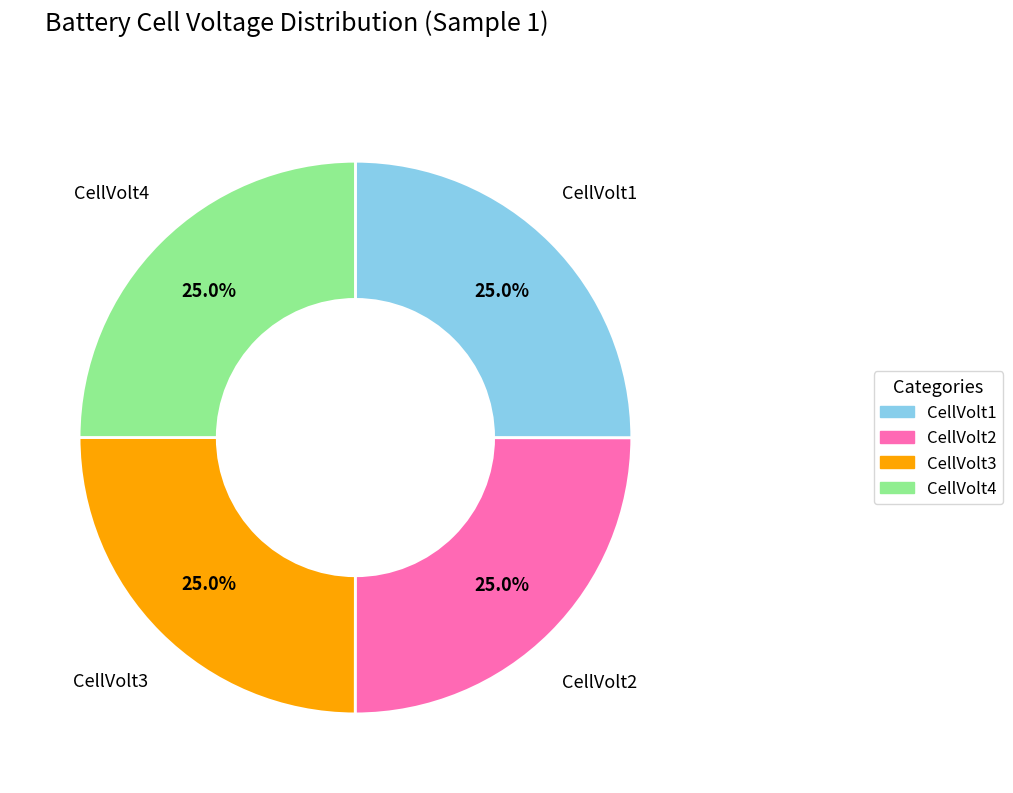

How much of the chart is everything except CellVolt1?

75.0%